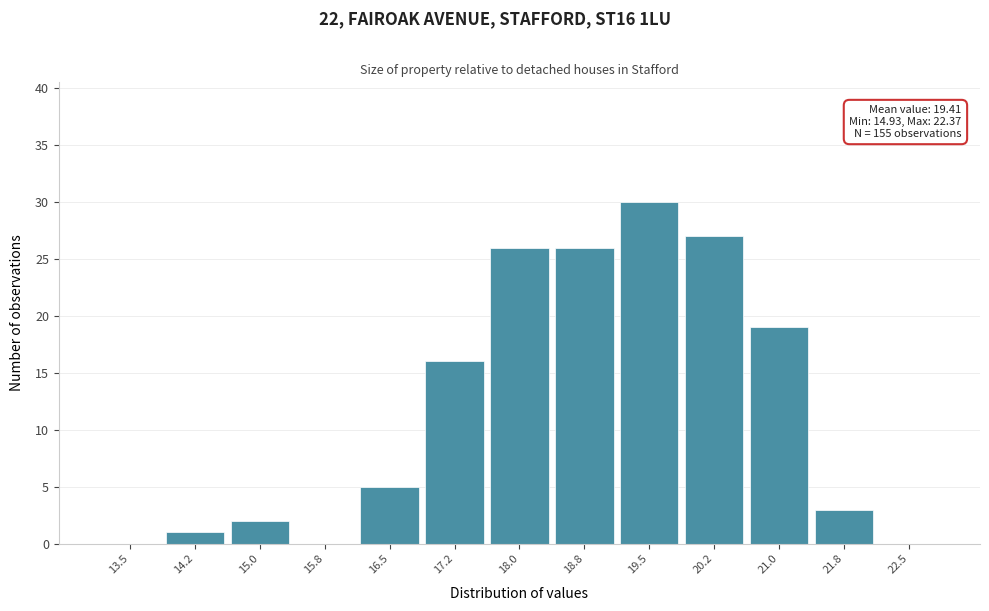

Reading left to right, list all the values displayed in this chart.

13.5=0	14.2=1	15.0=2	15.8=0	16.5=5	17.2=16	18.0=26	18.8=26	19.5=30	20.2=27	21.0=19	21.8=3	22.5=0